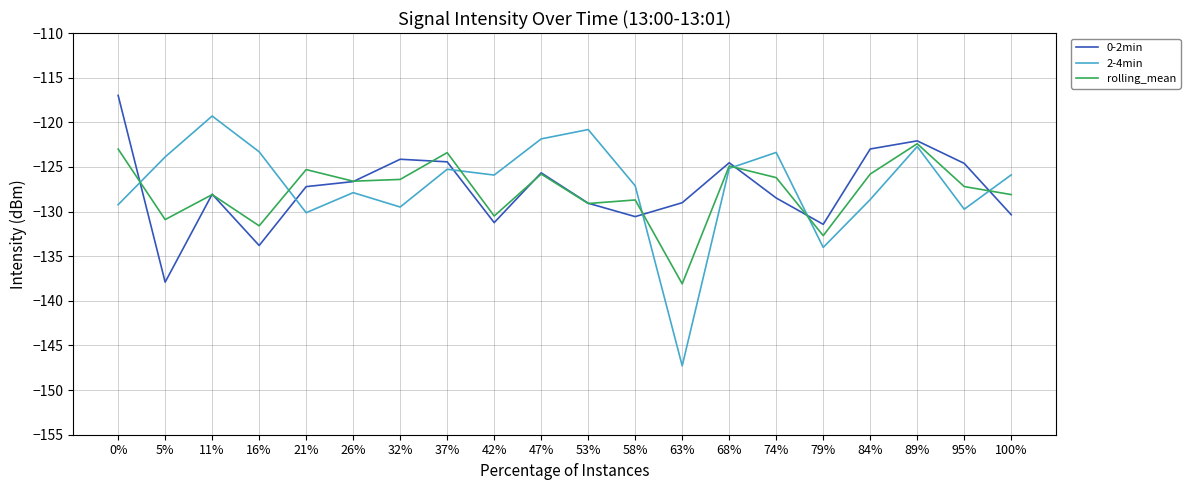

List the series in order of their peak value, lowest first.

rolling_mean, 2-4min, 0-2min